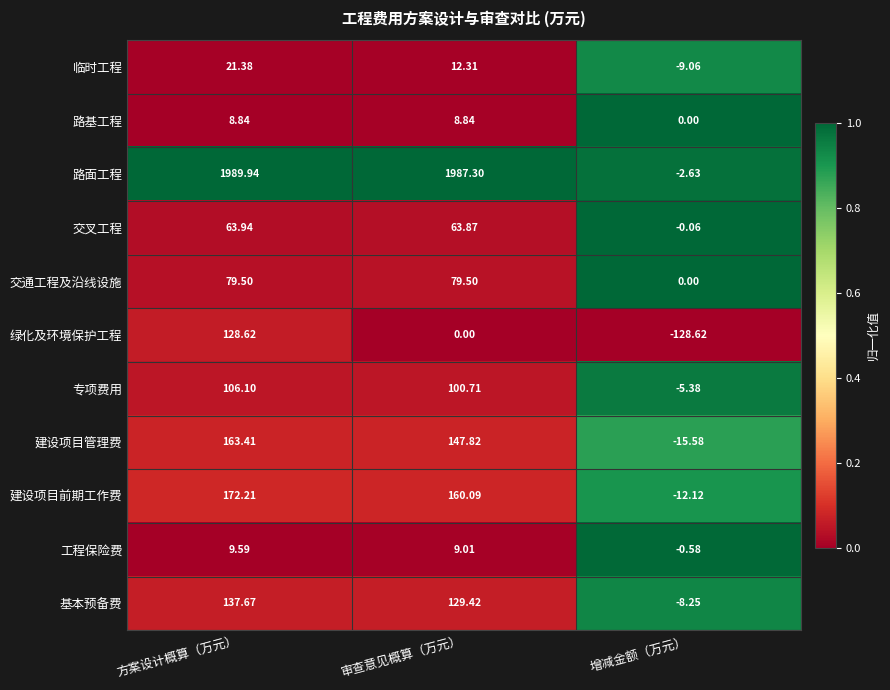

Which series changed the most between 审查意见概算（万元） and 增减金额（万元）?

路面工程